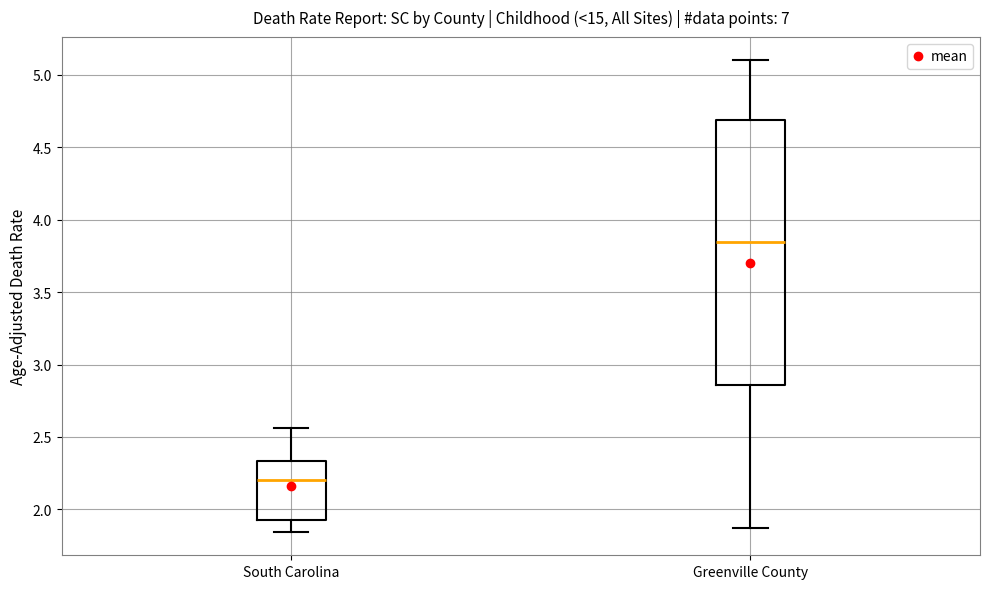

Reading left to right, read every box against the y-axis: the position of its median line, the range the box covers, and the ends of its whiskers. The values are not printed on the chart, so give them approximately, as read against the axis.

South Carolina: median 2.20, box 1.90 to 2.35, whiskers 1.85 to 2.55
Greenville County: median 3.85, box 2.85 to 4.70, whiskers 1.85 to 5.10